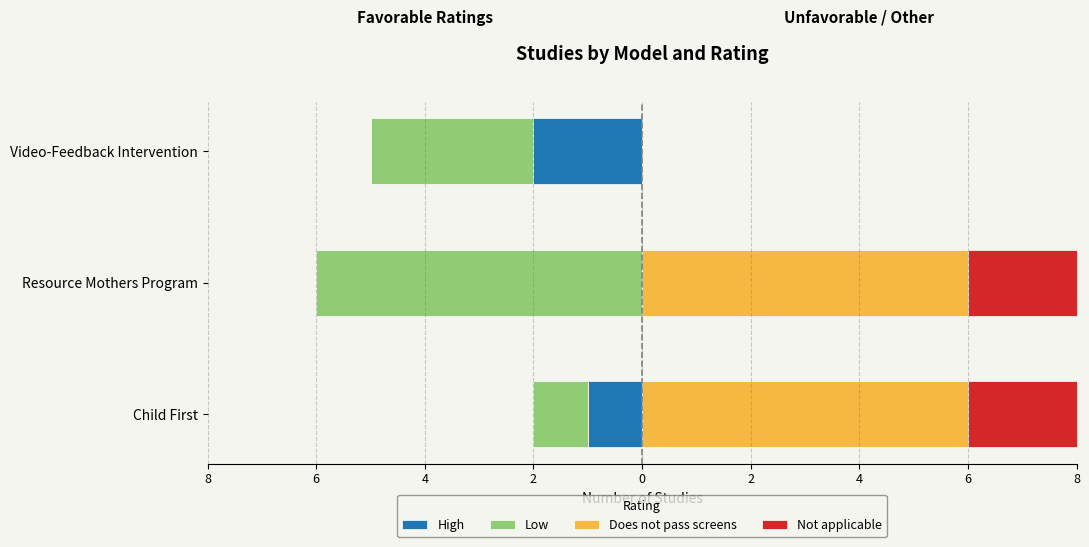

How many bars are there in each group?

4